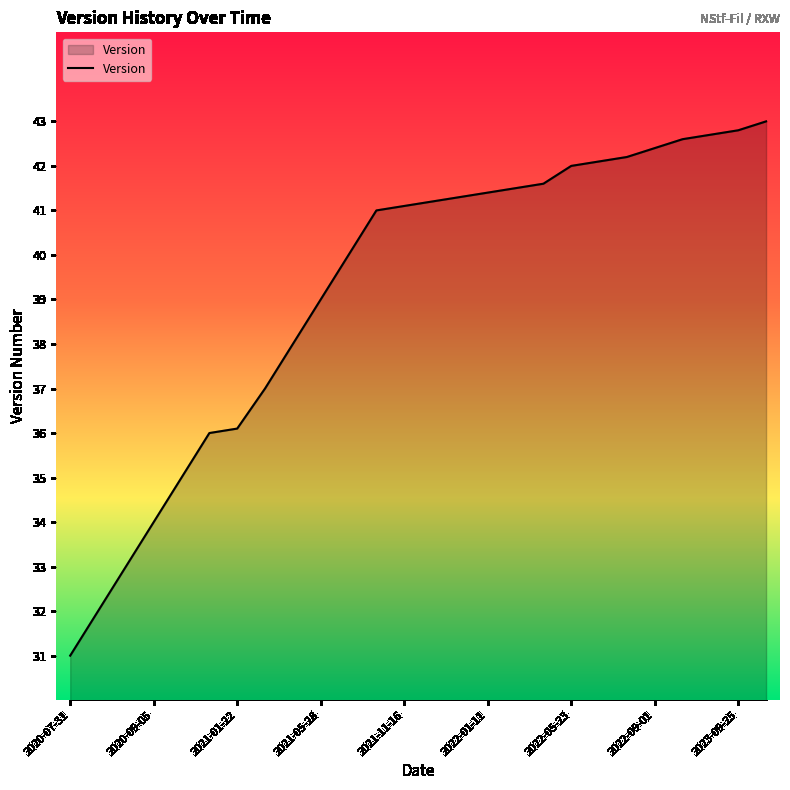

What is the difference between the maximum and minimum values?

12.0